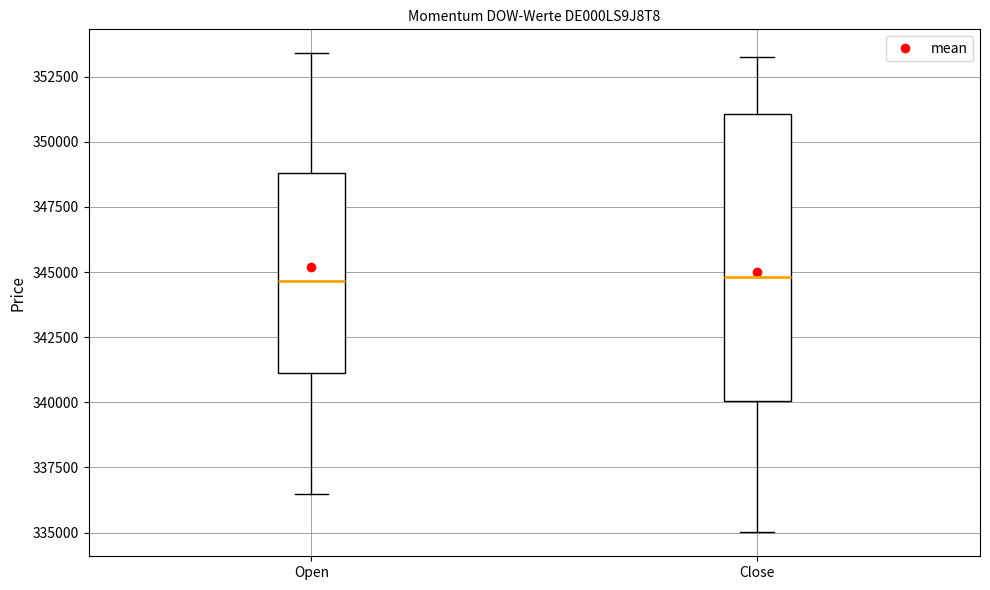

Reading left to right, transcribe this box plot: for each box, give where its median line is, the range the box spans, and where its two whiskers end, as read against the y-axis. The values are not printed on the chart, so give them approximately, as read against the axis.

Open: median 344500, box 341000 to 349000, whiskers 336500 to 353500
Close: median 345000, box 340000 to 351000, whiskers 335000 to 353000